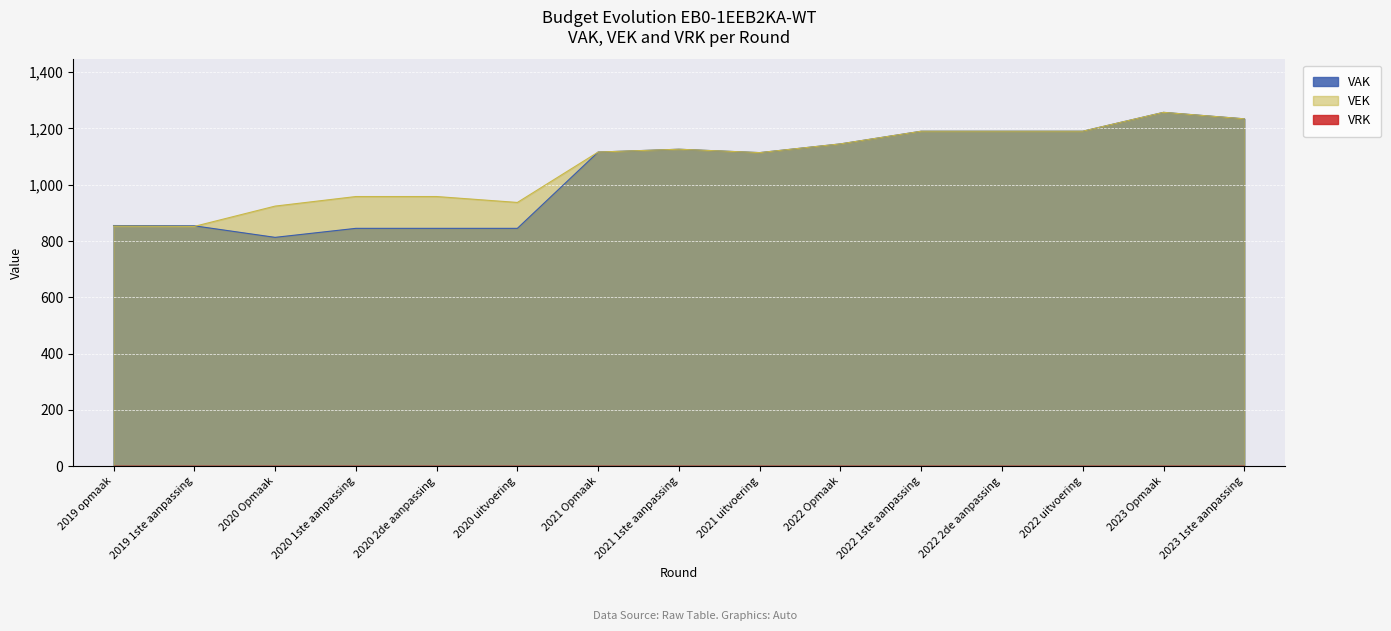

What is the greatest value displayed?

1257